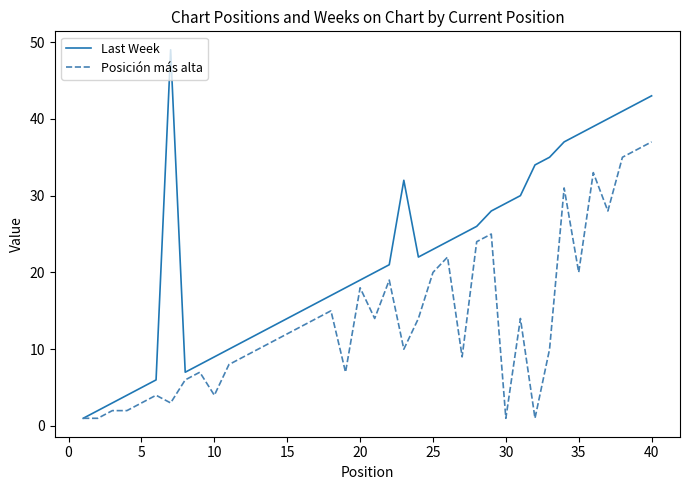

Rank the series by their maximum value, from highest to lowest.

Last Week, Posición más alta